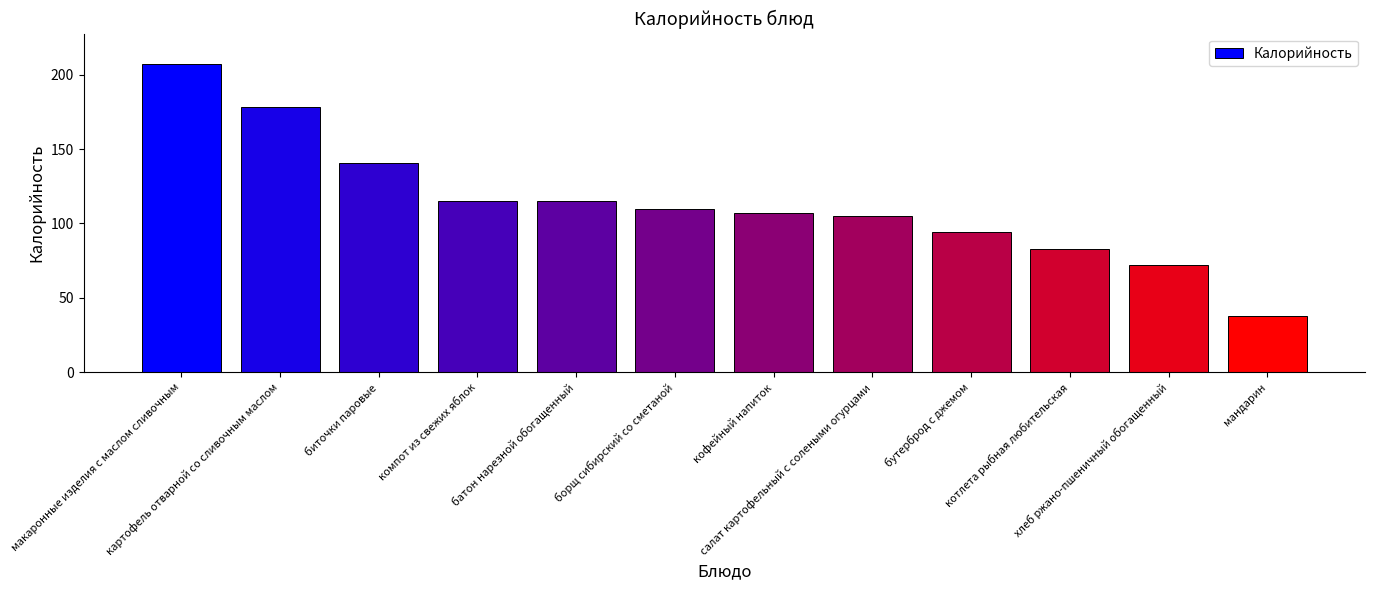

What is the label of the 11th bar from the left?

хлеб ржано-пшеничный обогащенный